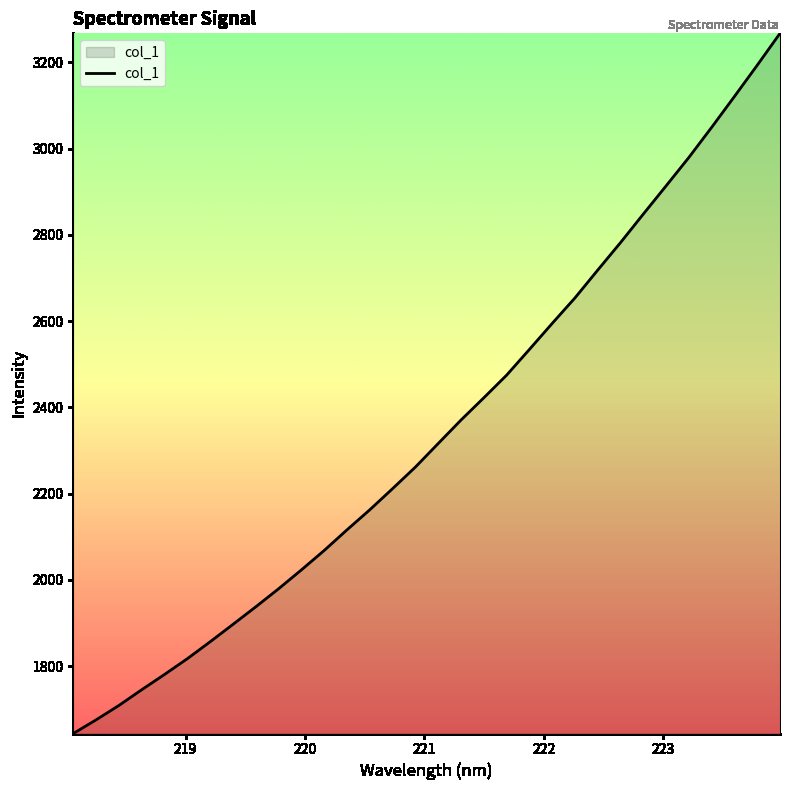

True or false: there are more than 0 points higher than both neighbors.

False